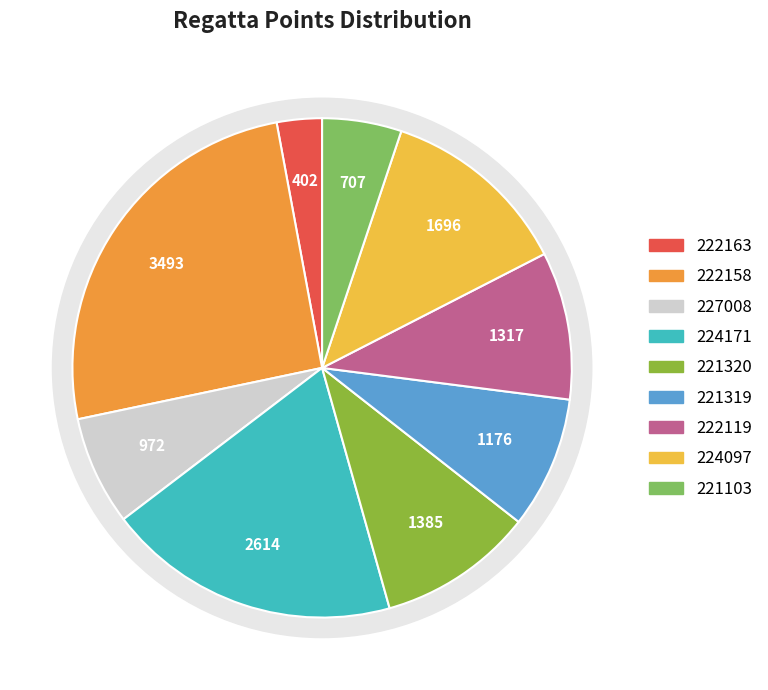

How many segments does this pie chart have?

9